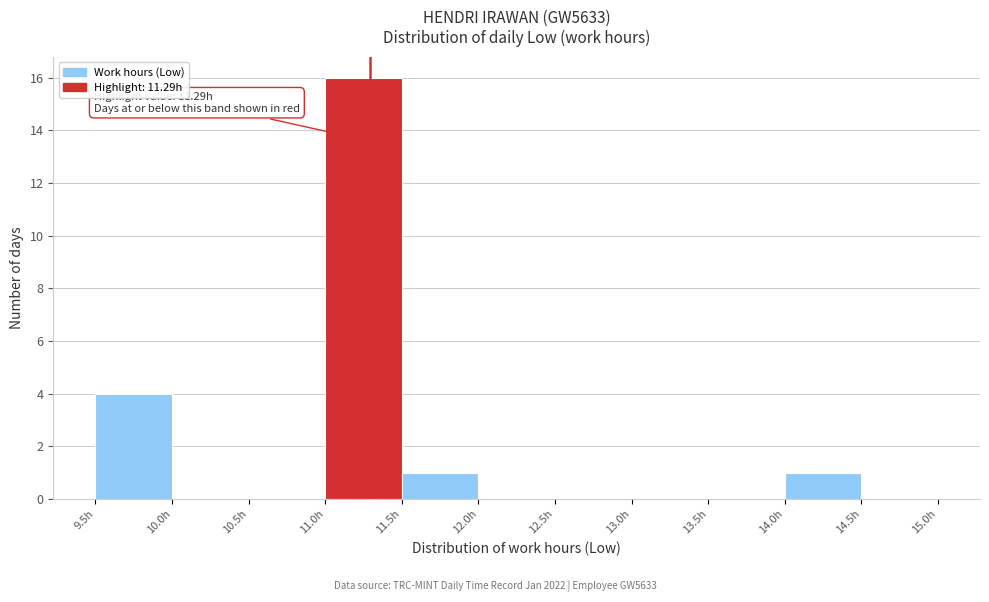

Over which range of the x-axis is the bar tallest?

11.0 to 11.5